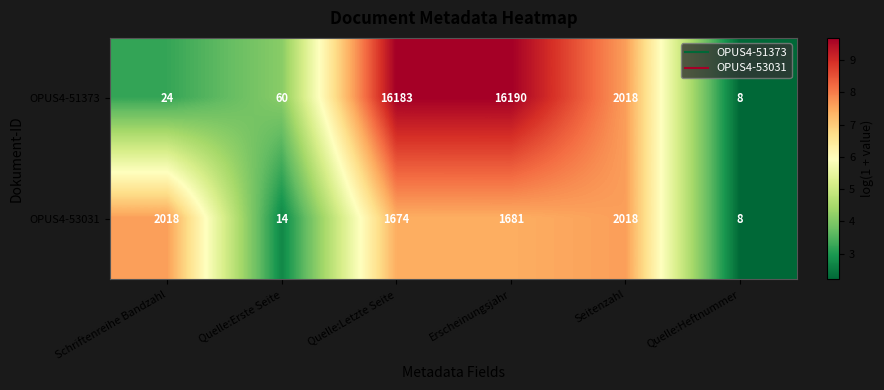

Which series changed the most between Schriftenreihe Bandzahl and Seitenzahl?

OPUS4-51373